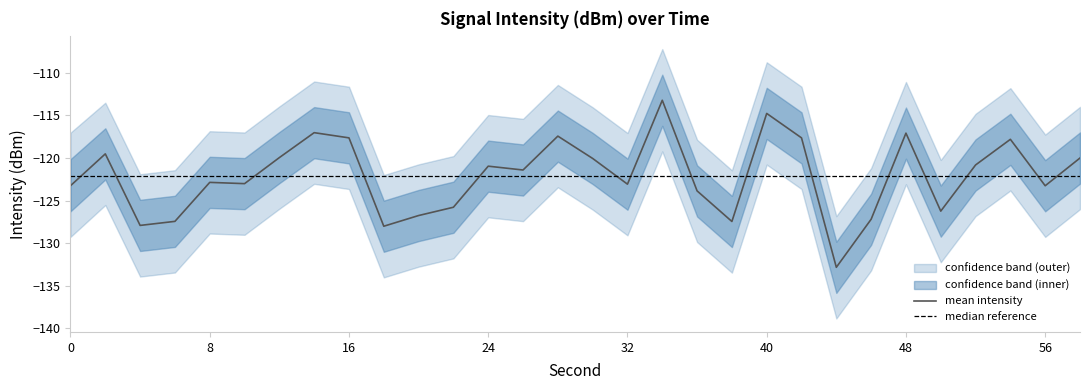

How many values in the intensity_lower series exceed -127?

14